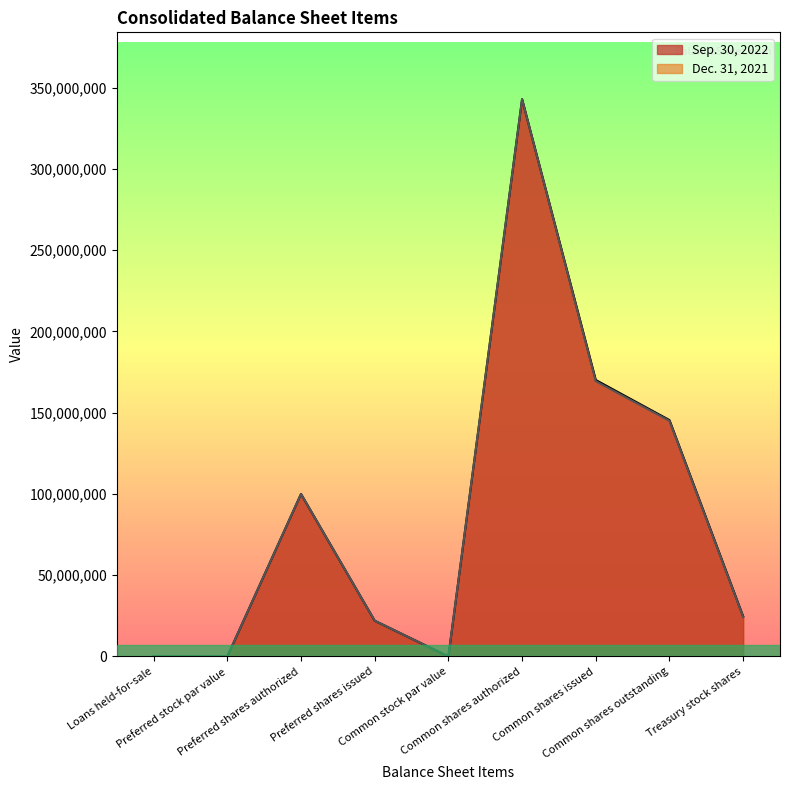

Count the number of categories in the chart.

9